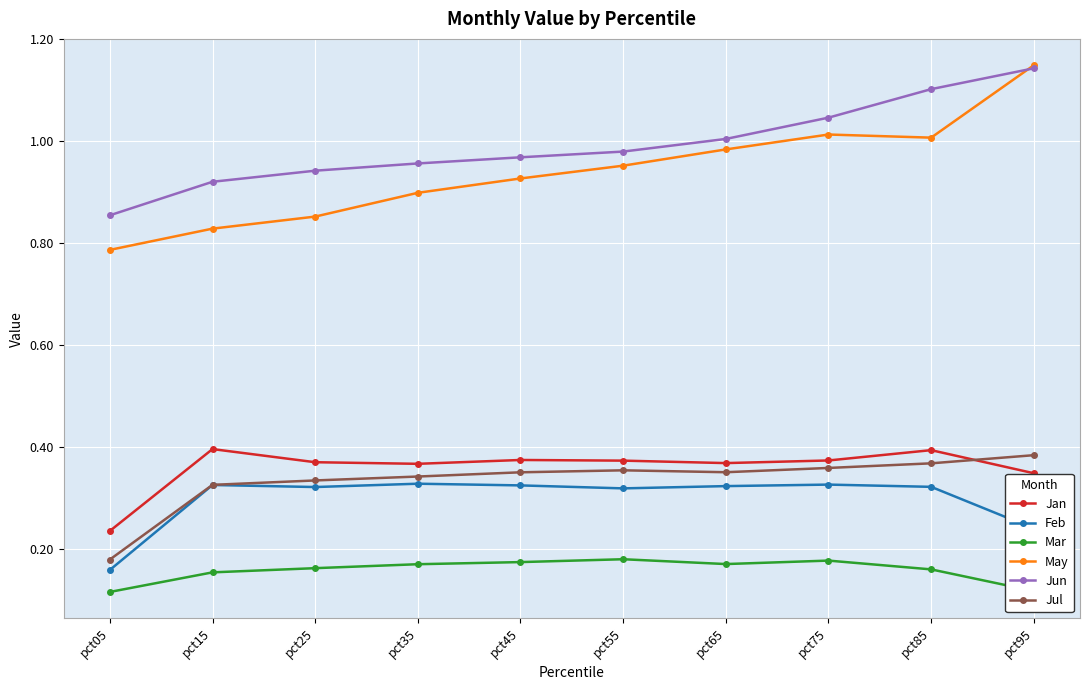

How many times do Jun and May cross each other?

1